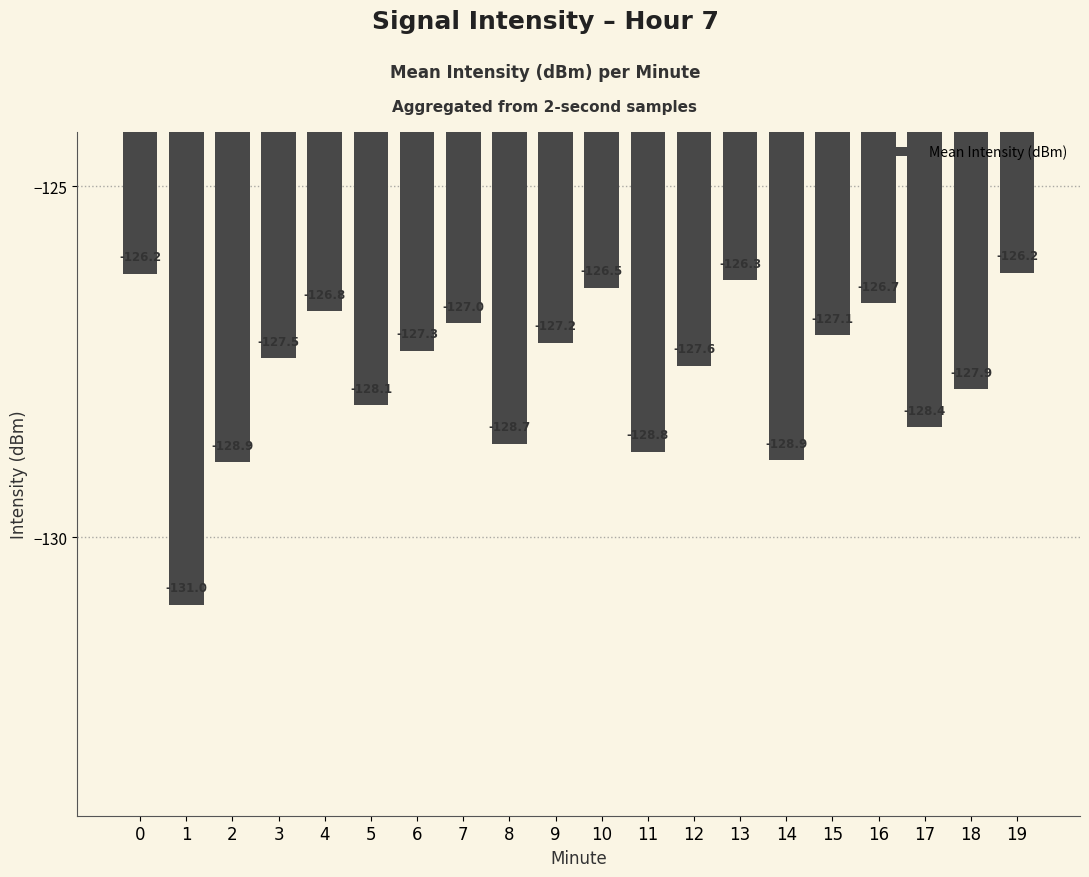

The value at 6 is -127.3. True or false?

True